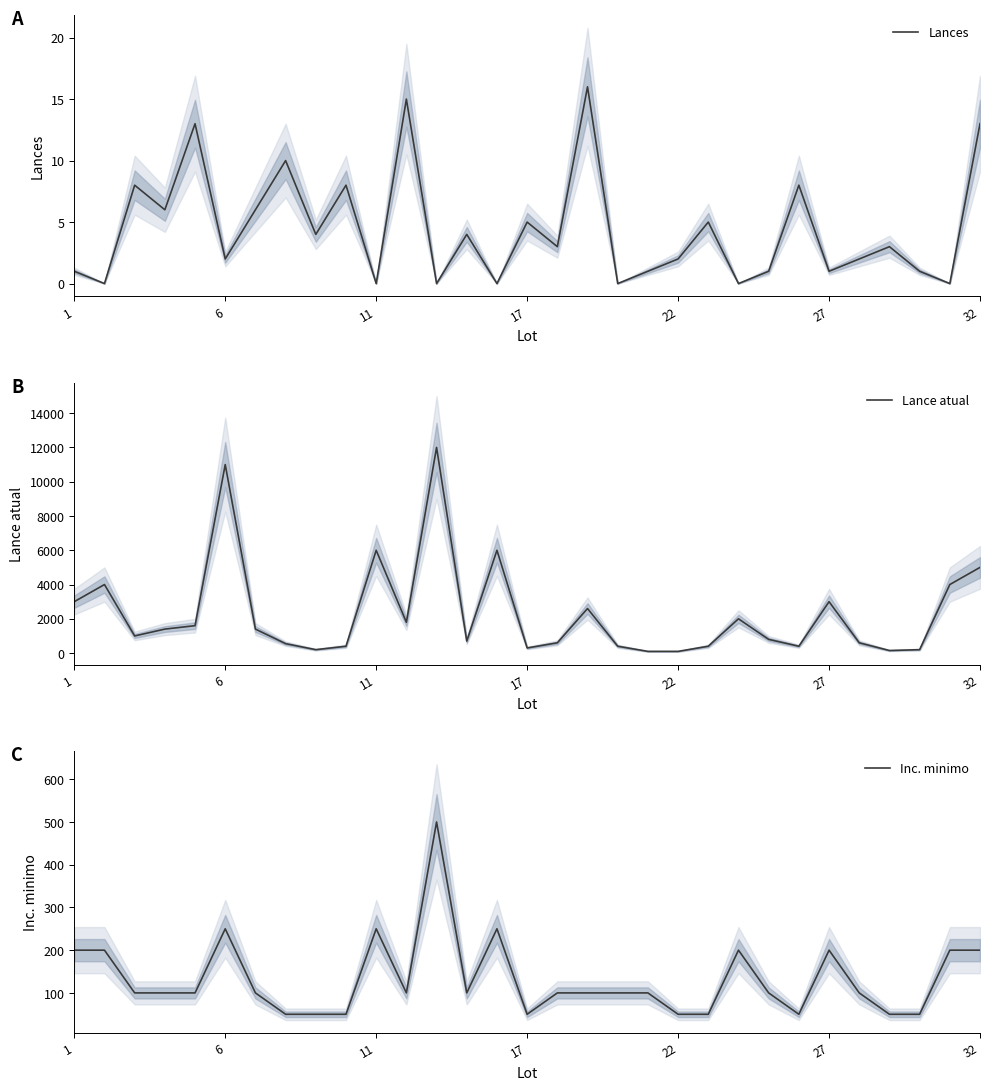

What is the minimum value for Inc. minimo?

50